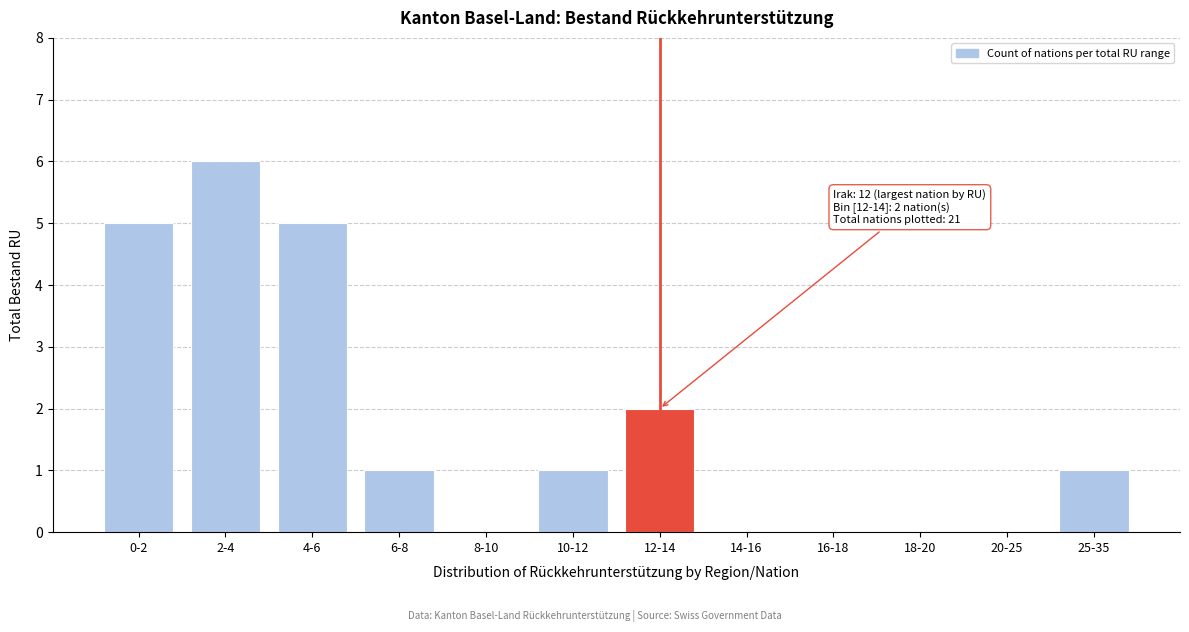

Reading left to right, extract all data points from this chart.

0-2=5	2-4=6	4-6=5	6-8=1	8-10=0	10-12=1	12-14=2	14-16=0	16-18=0	18-20=0	20-25=0	25-35=1